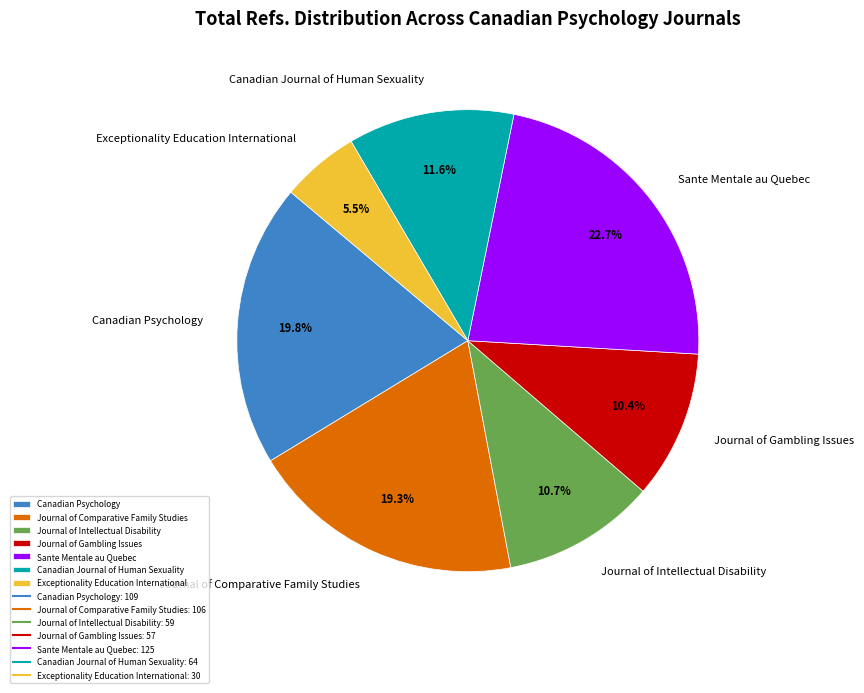

What percentage is the Canadian Psychology slice, to the nearest percent?

20%